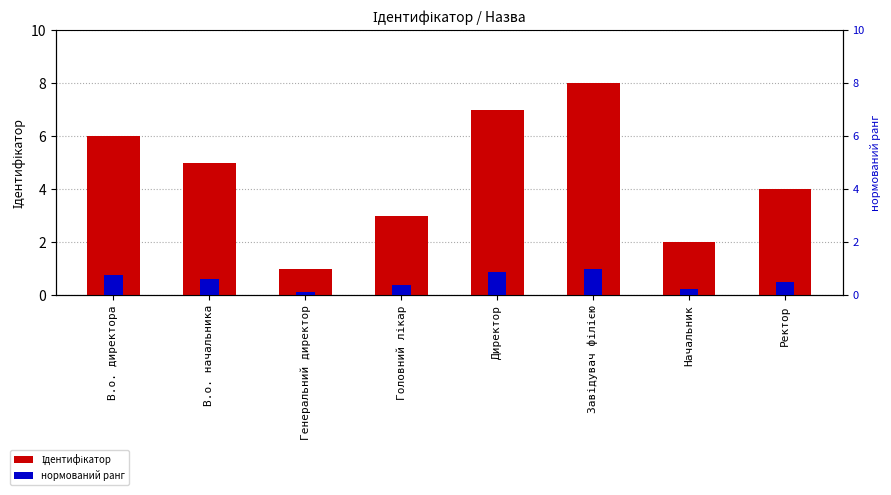

What value does the нормований ранг series have at В.о. начальника?

0.6